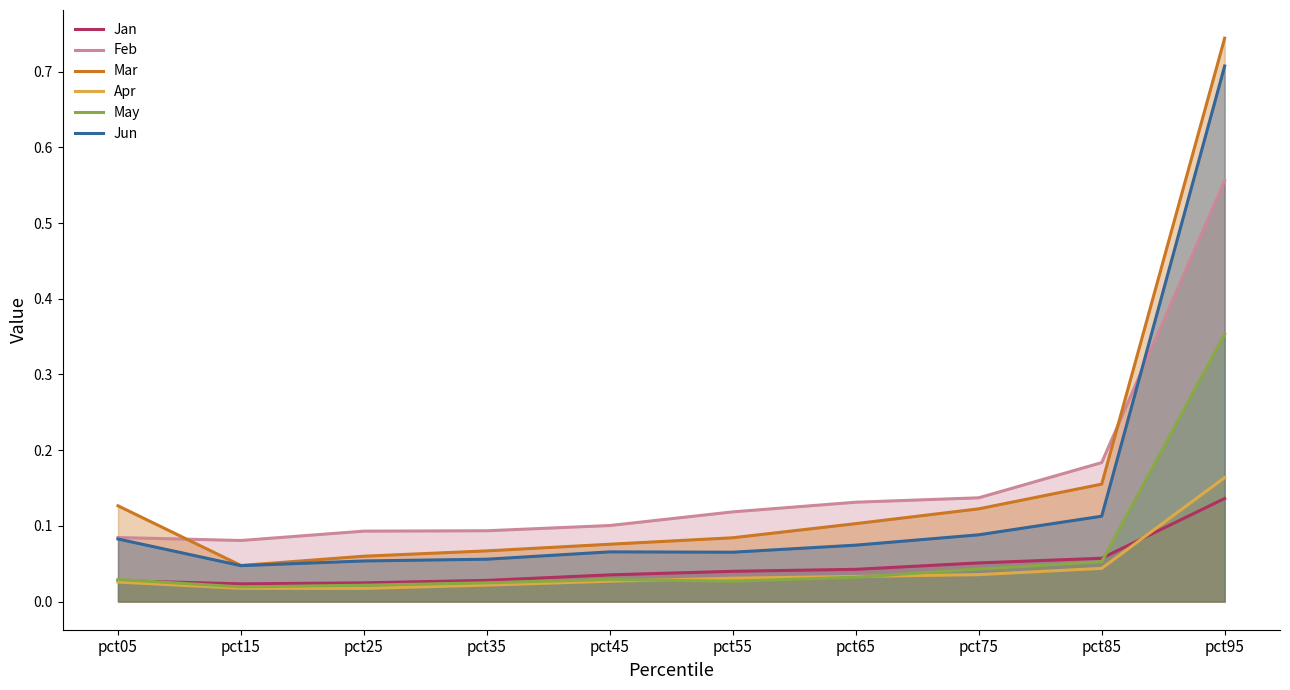

What are all the series names shown in the legend?

Jan, Feb, Mar, Apr, May, Jun